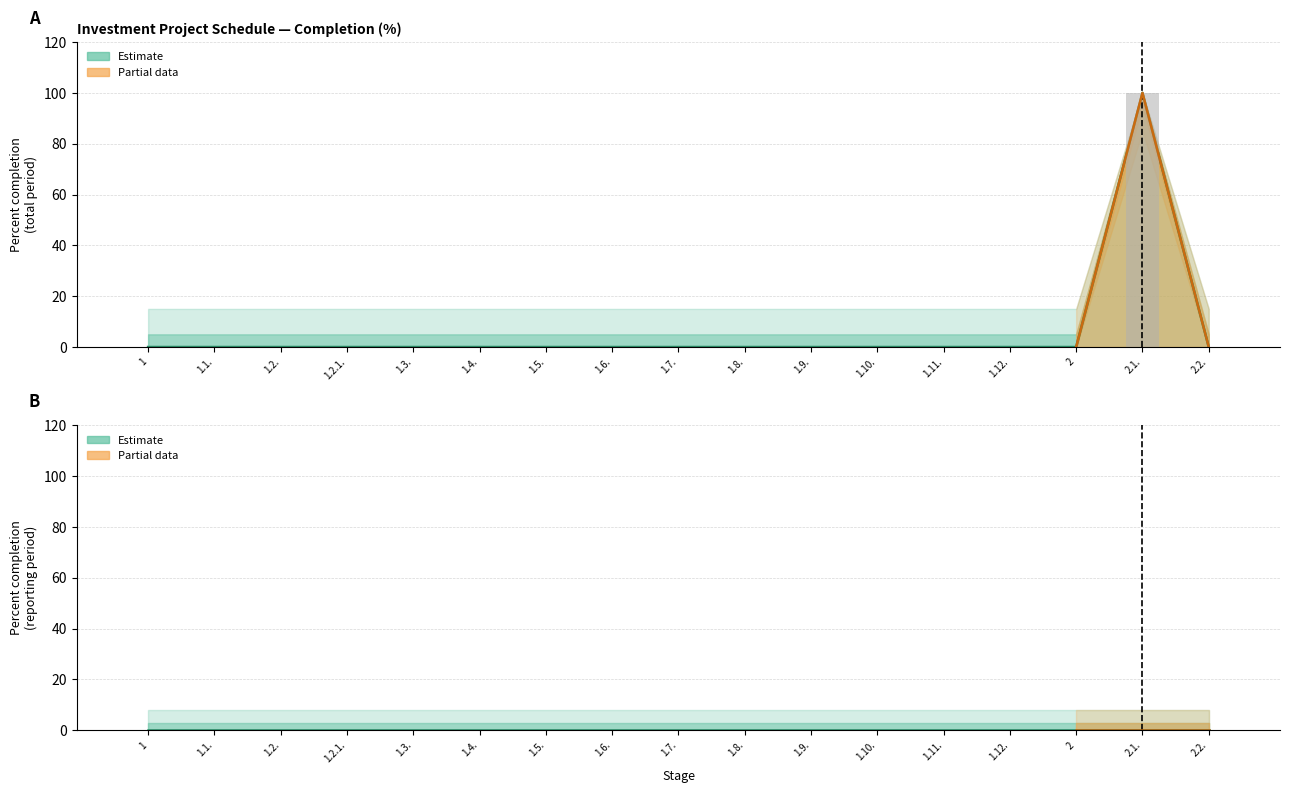

Which label corresponds to the largest value in the chart?

2.1.